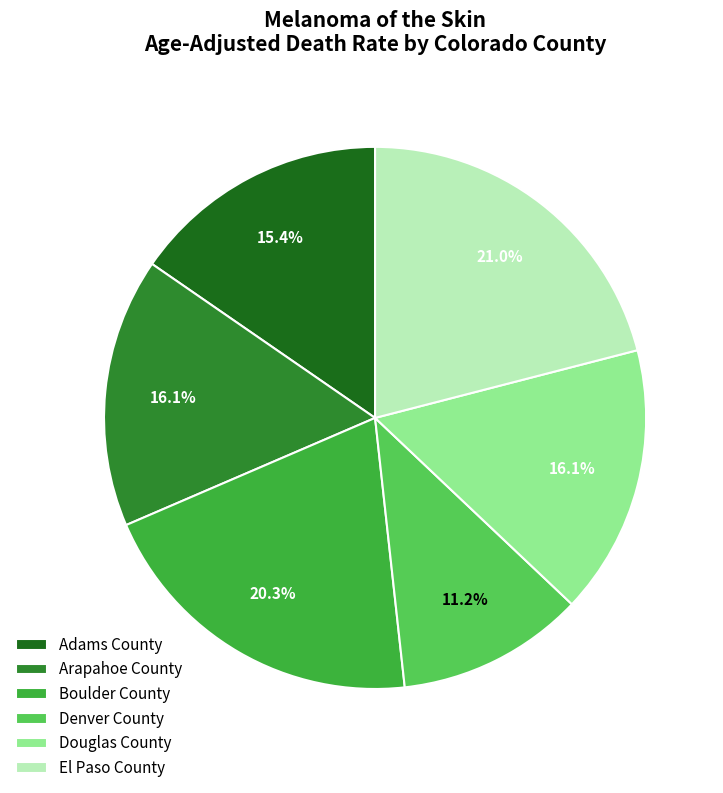

Do El Paso County and Adams County together represent more than half of the pie?

No